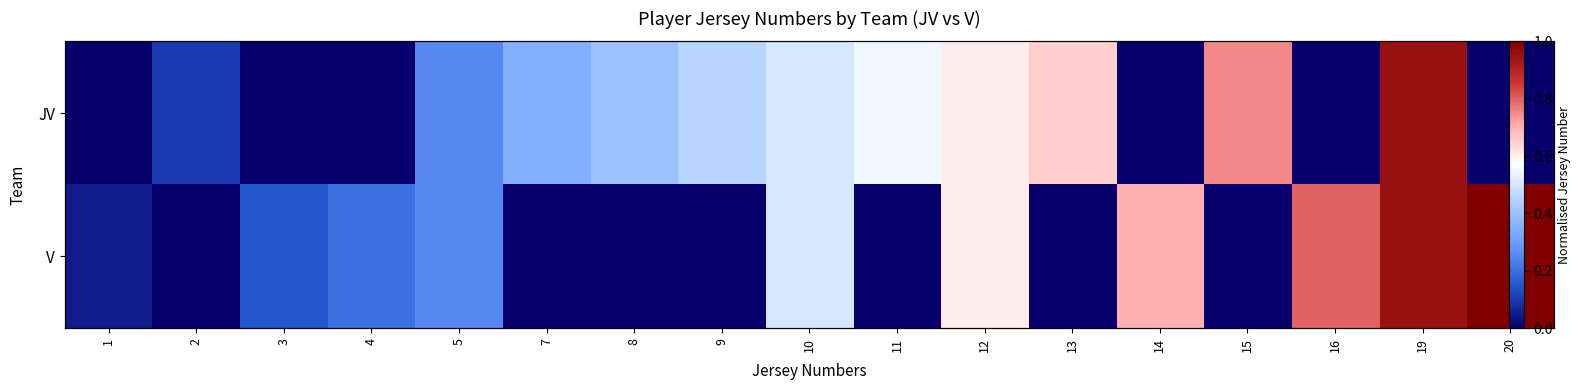

What is the greatest value displayed?

1.0